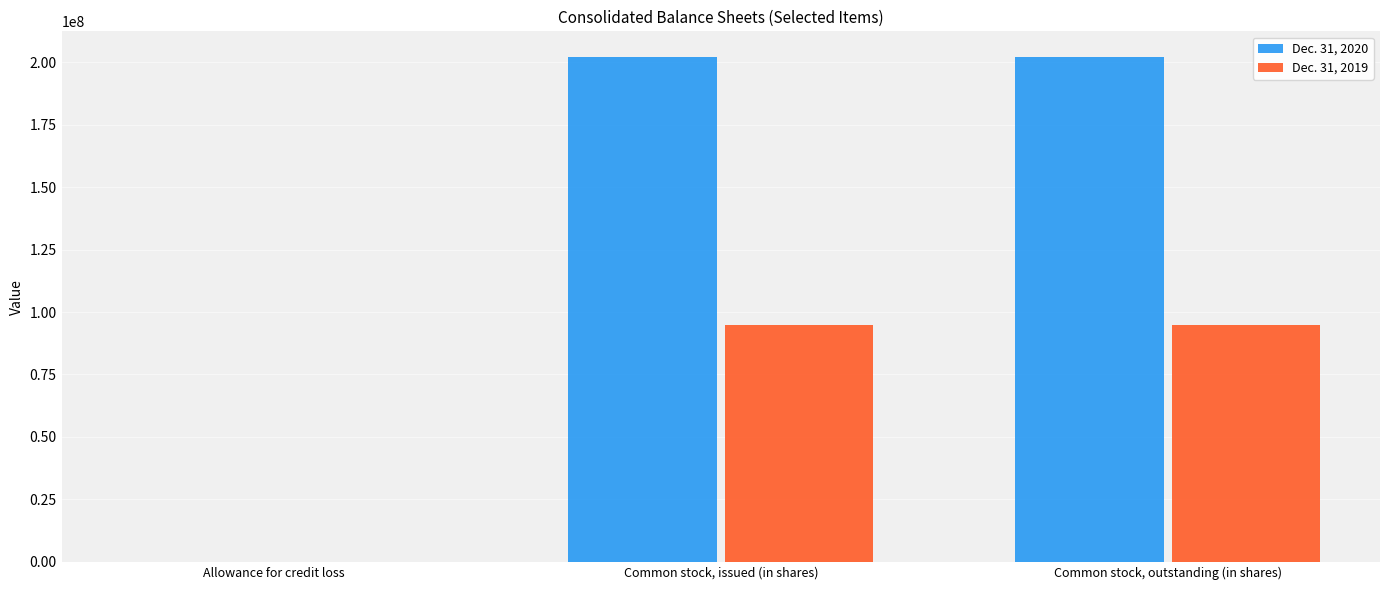

Is it true that Dec. 31, 2020 equals 9911 at Allowance for credit loss?

True